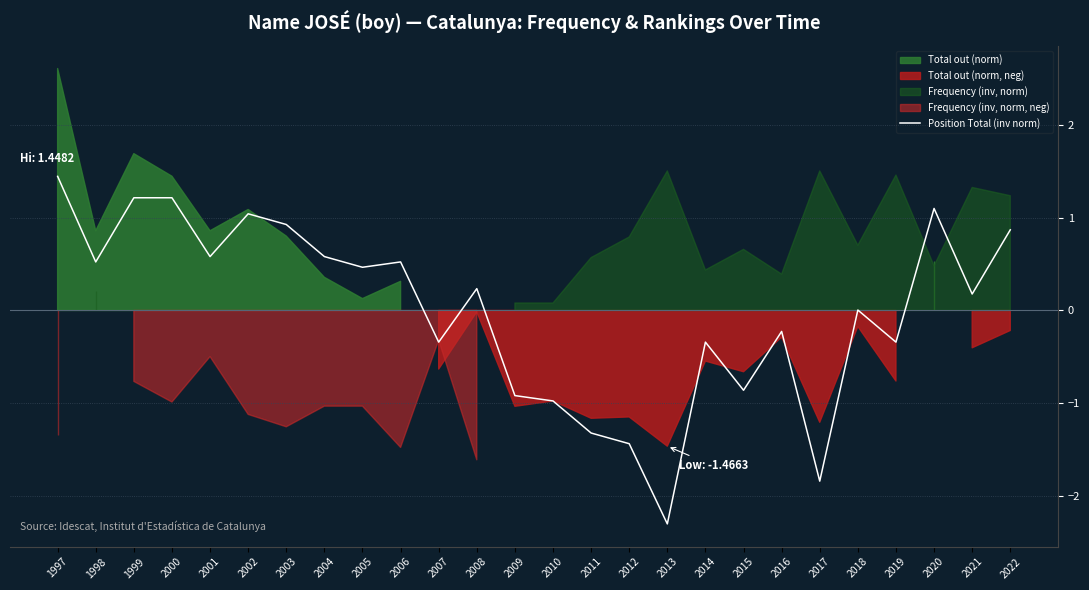

How many interior local valleys (lower than both neighbors) does the data have?

9